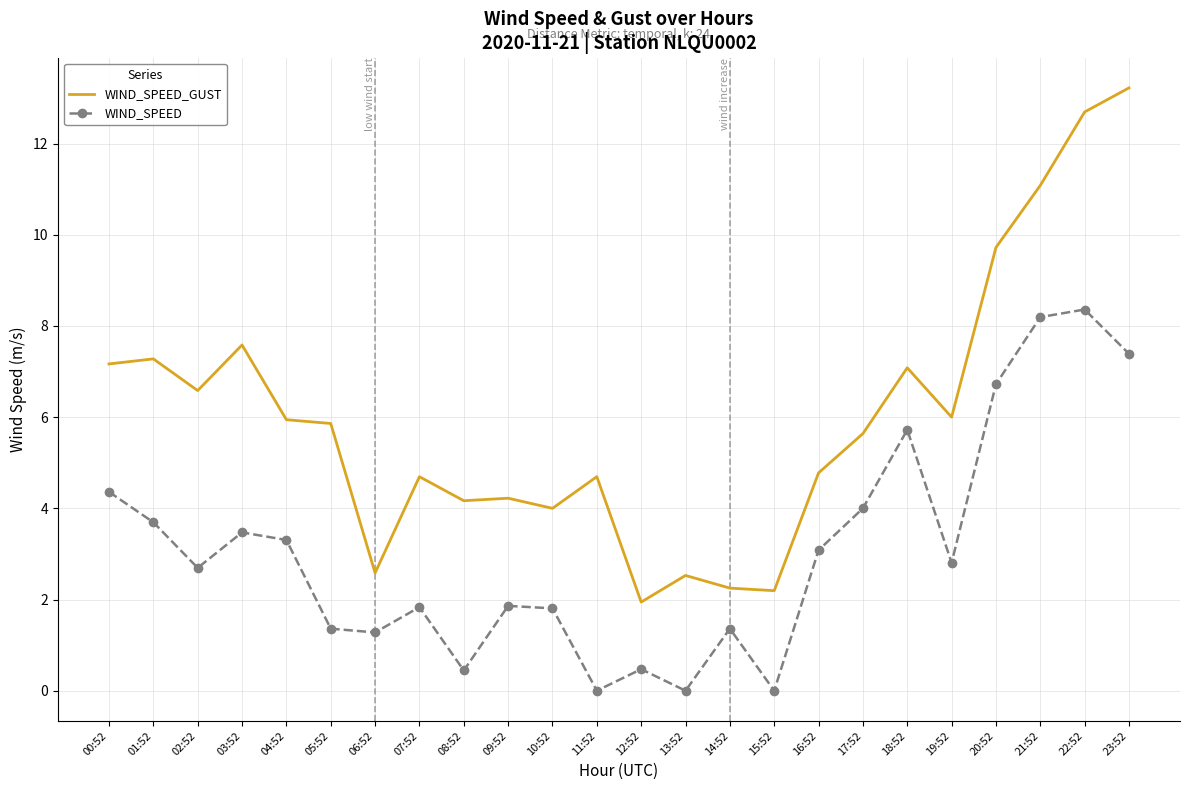

Which category has the highest value across all series?

23:52